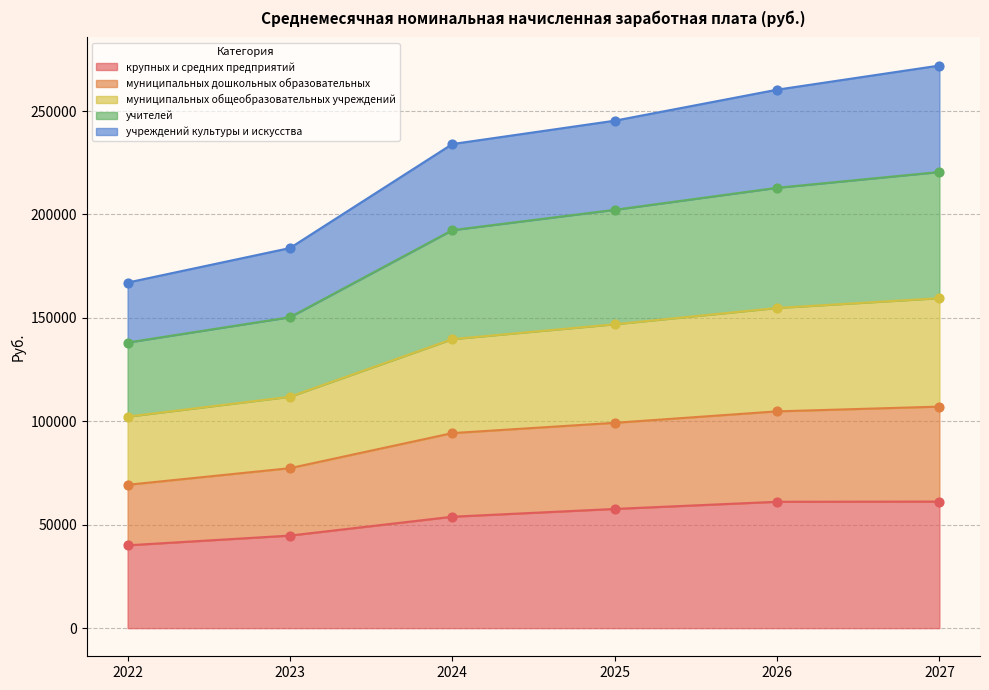

What is the maximum value for крупных и средних предприятий?

61203.9